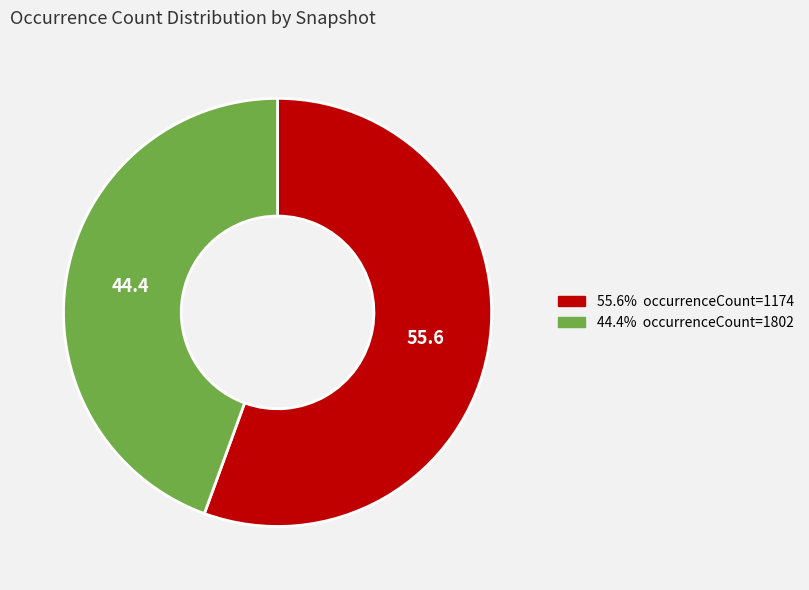

Is there a majority slice in this chart?

Yes